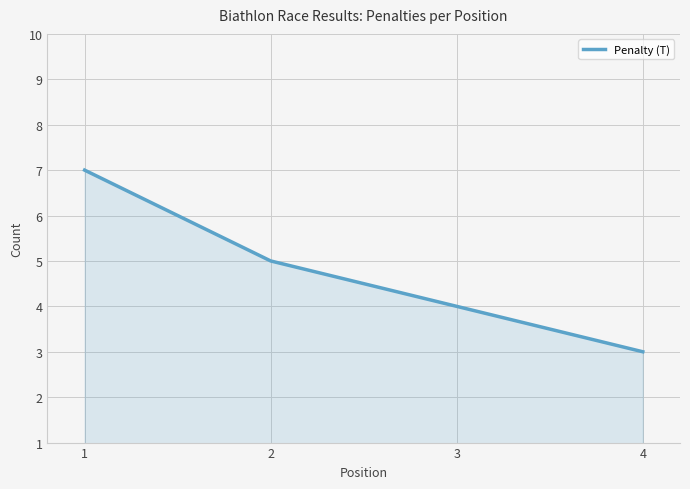

What is the change in value from 2 to 4?

-2